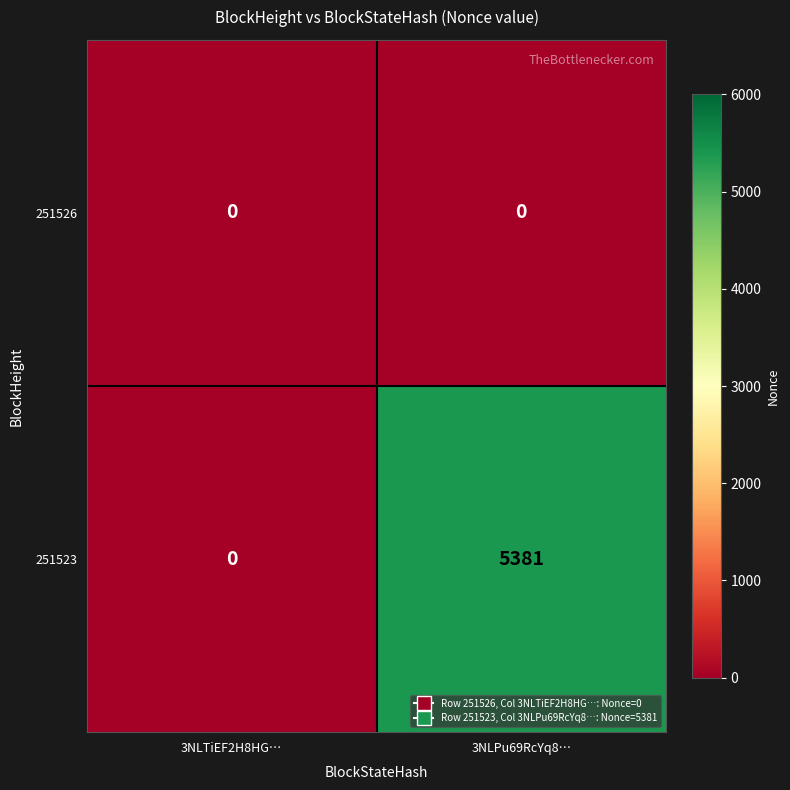

What is the difference between the maximum and minimum values in the 251523 series?

5381